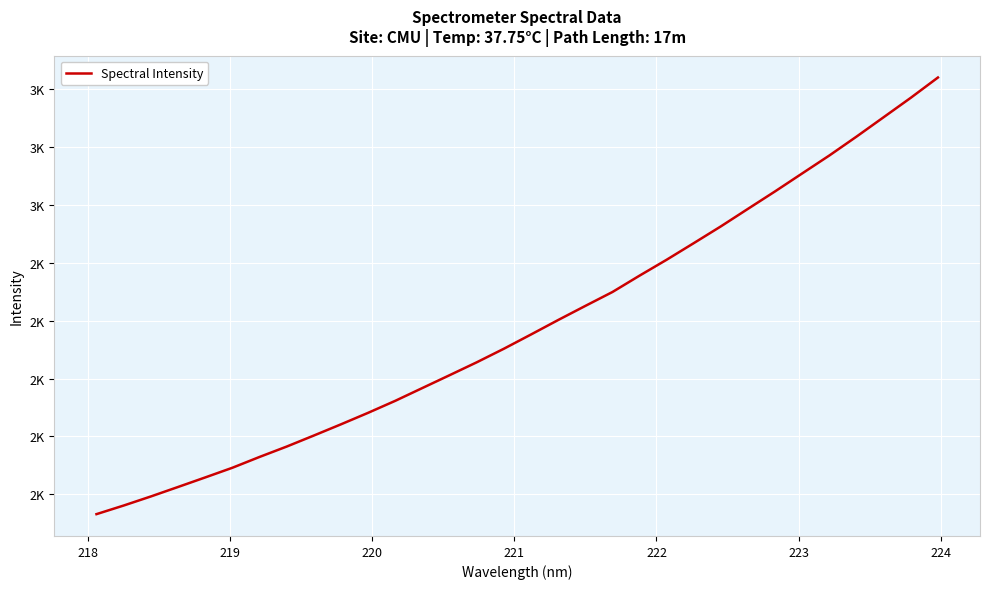

What is the value of the 14th point from the left?

2011.6